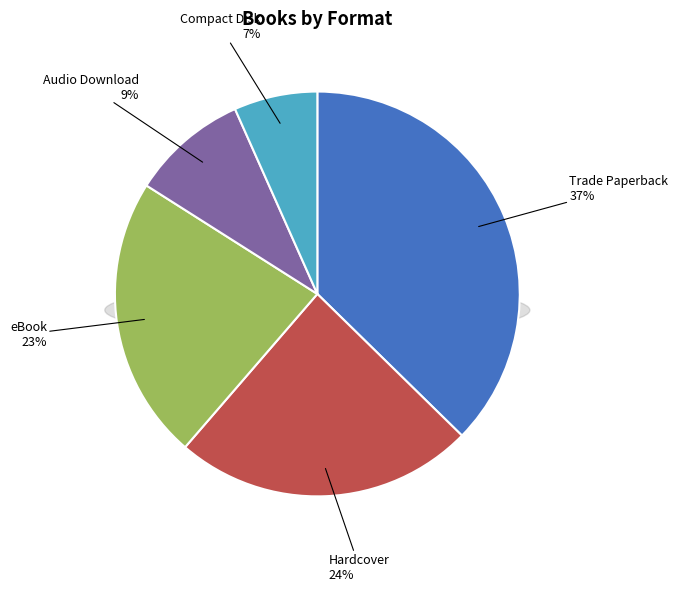

Which slice is the smallest?

Compact Disk